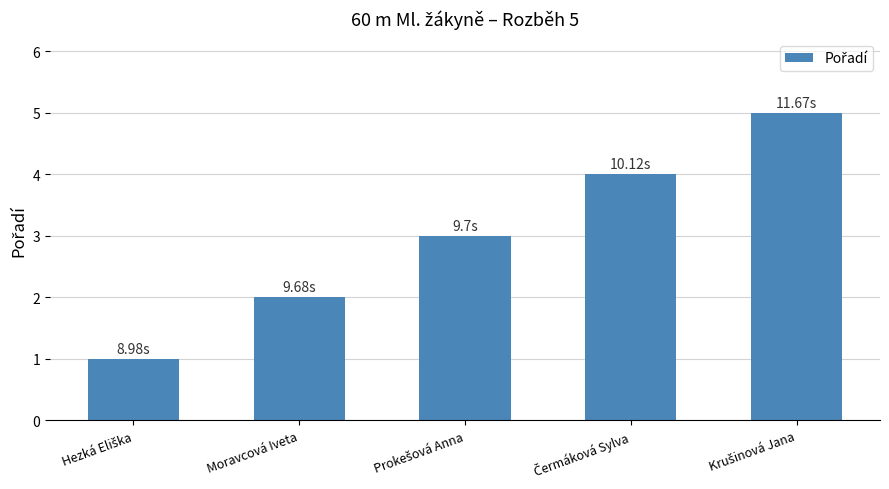

What is the average value?

3